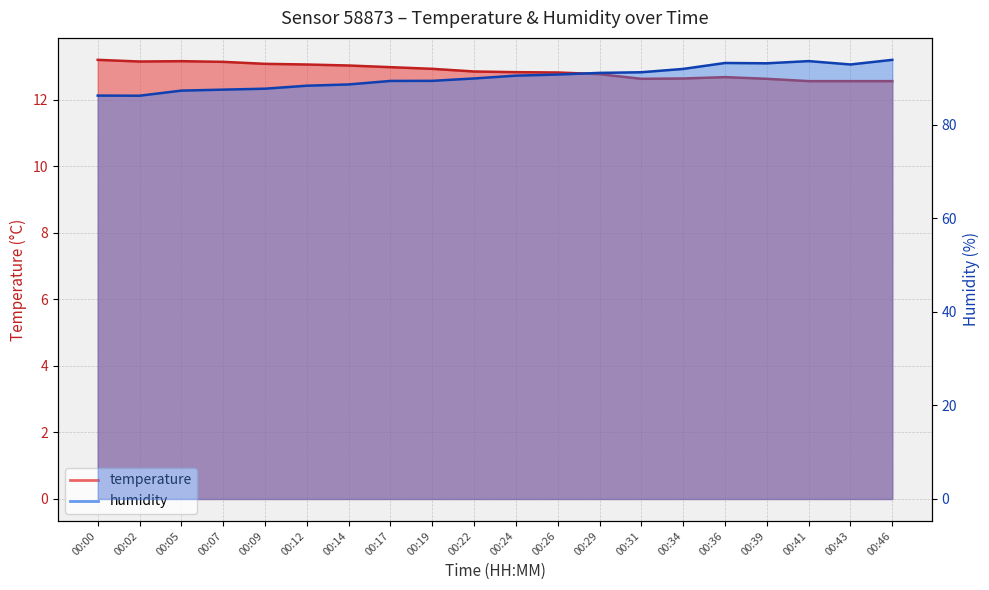

Which series has the largest total across all categories?

humidity